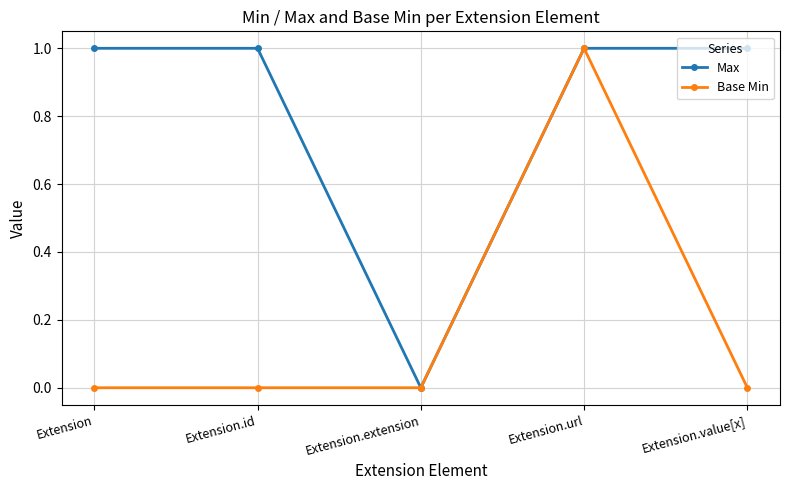

What position from the right is Extension.value[x]?

1